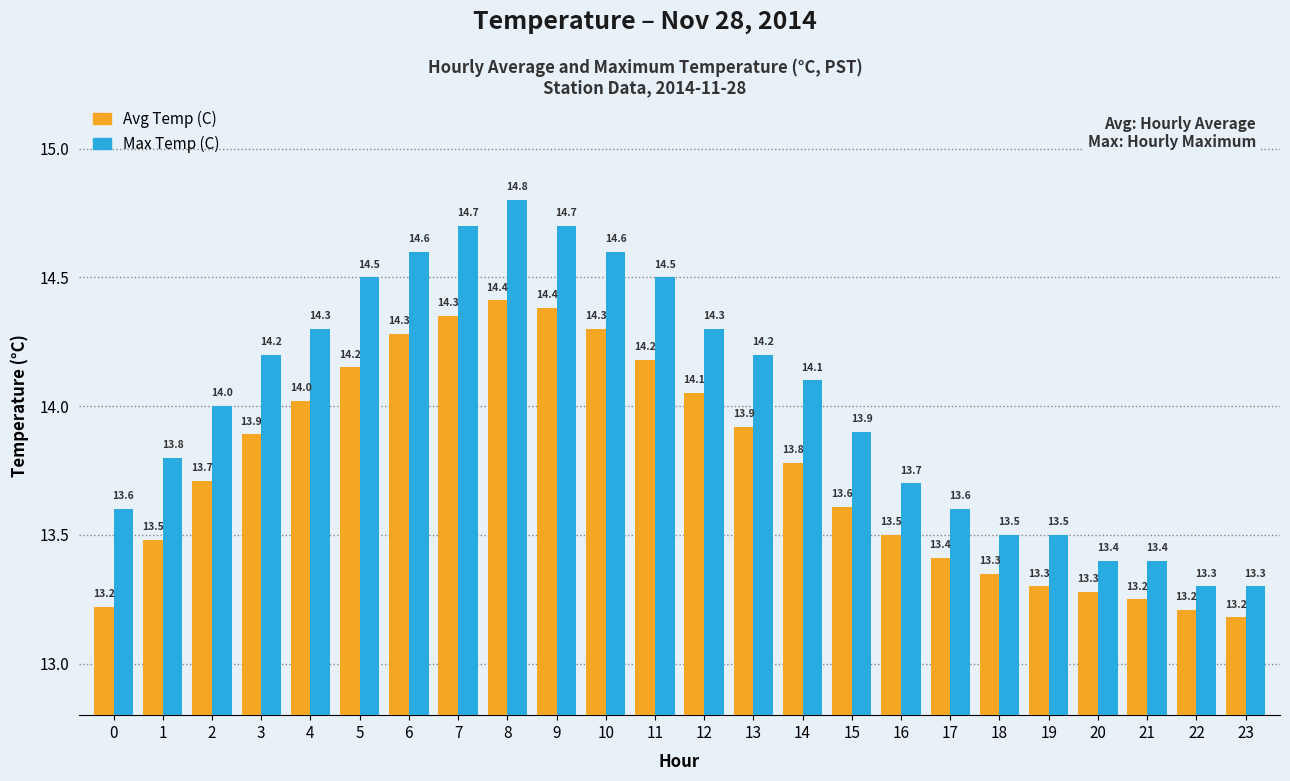

At how many categories does at least one series exceed 13?

24